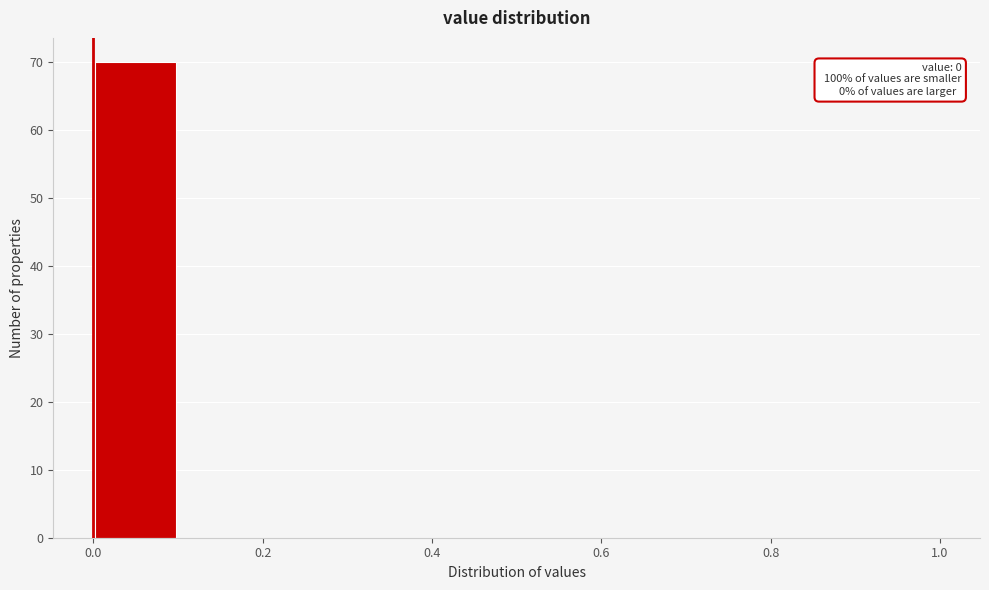

Which range on the x-axis has the tallest bar?

0.0 to 0.1